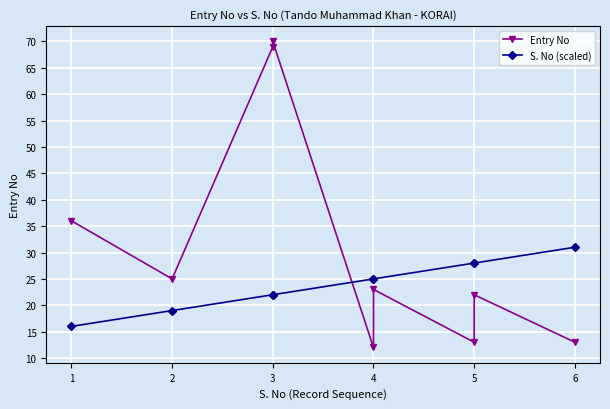

Which has a higher value, 8 or 3?

3